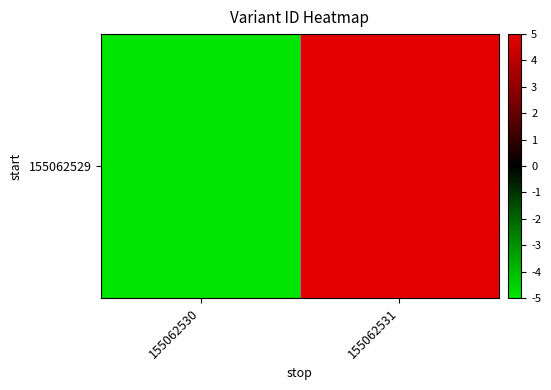

Rank the categories by value from lowest to highest.

155062530, 155062531